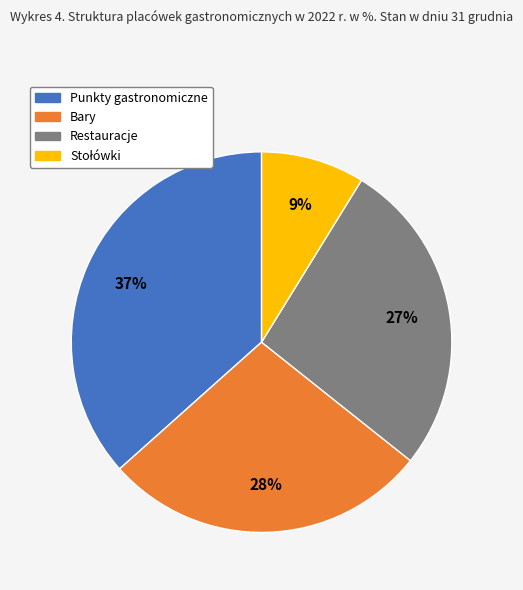

Which slice is the largest?

Punkty gastronomiczne